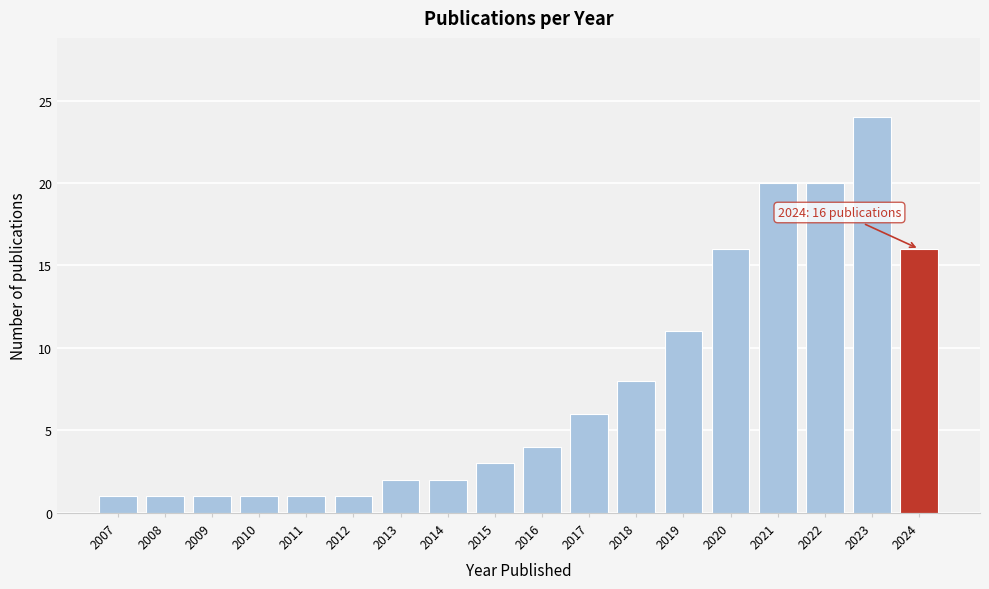

Reading left to right, extract all data points from this chart.

2007=1	2008=1	2009=1	2010=1	2011=1	2012=1	2013=2	2014=2	2015=3	2016=4	2017=6	2018=8	2019=11	2020=16	2021=20	2022=20	2023=24	2024=16